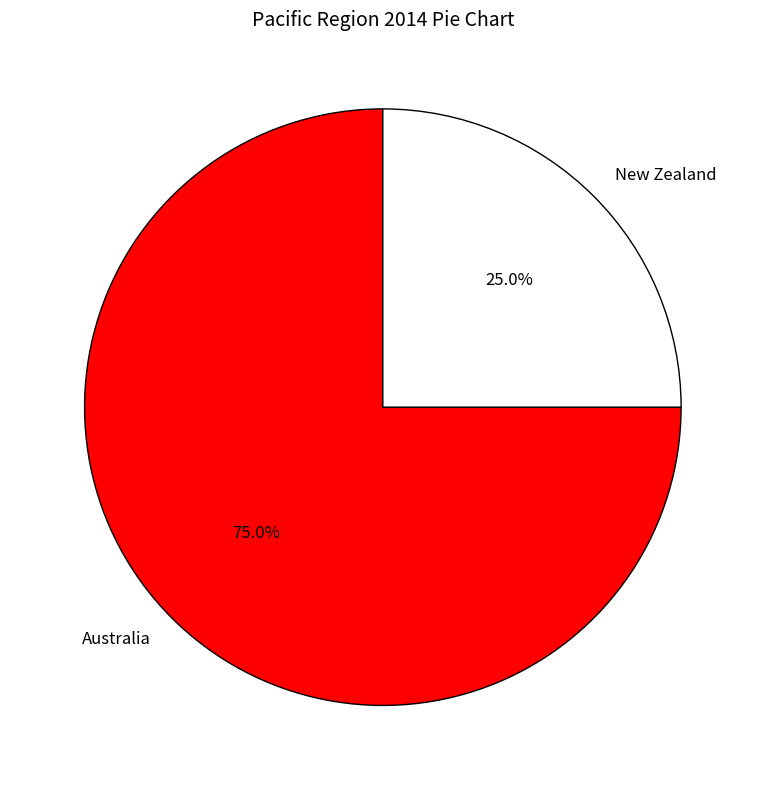

How many slices are in this pie chart?

2